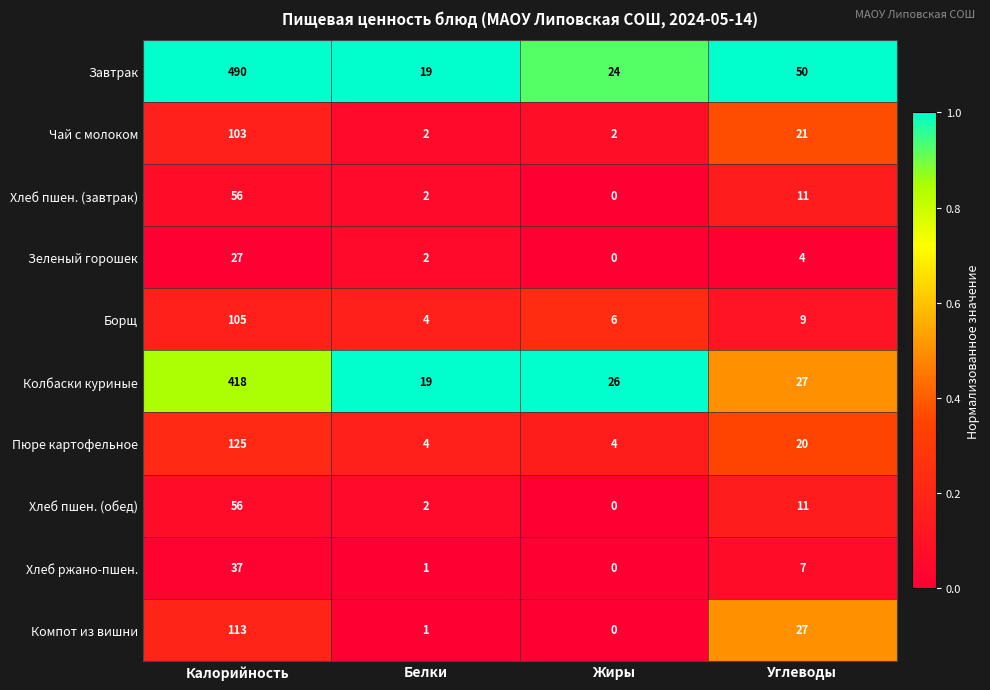

At which label is Зеленый горошек closest to 13?

Углеводы